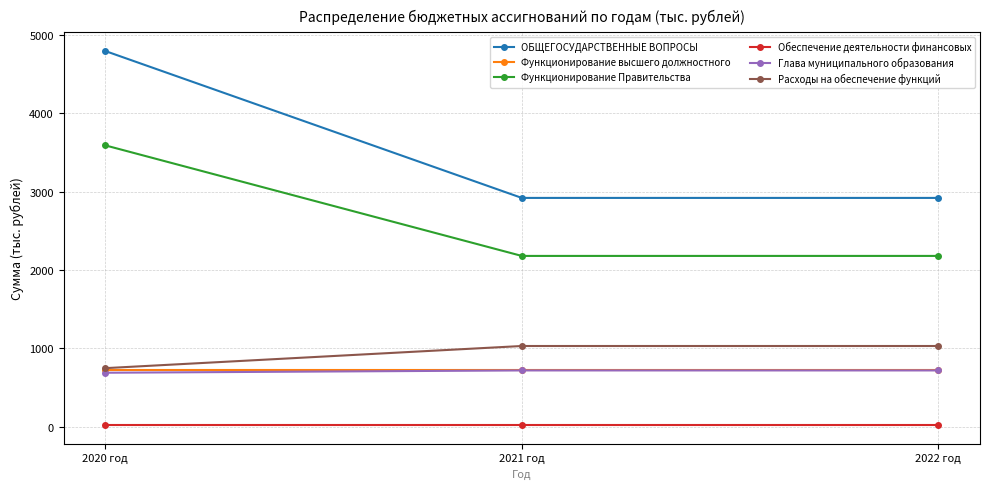

The value of Функционирование Правительства at 2021 год is 3437.3. True or false?

False